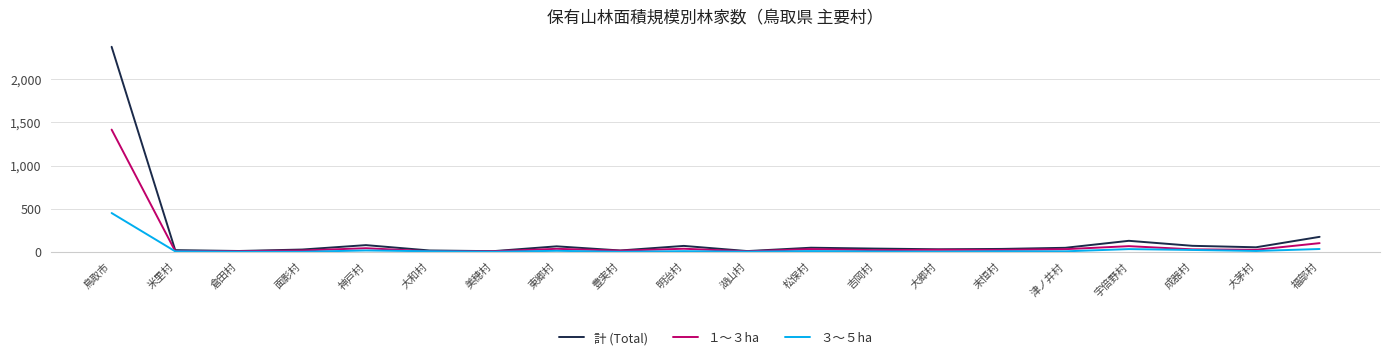

True or false: 計 (Total) has more than 0 interior local peaks.

True